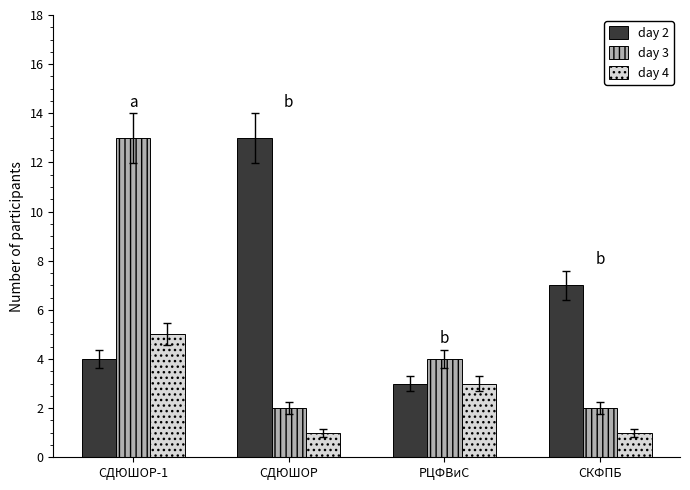

Which series has the largest total across all categories?

day 2